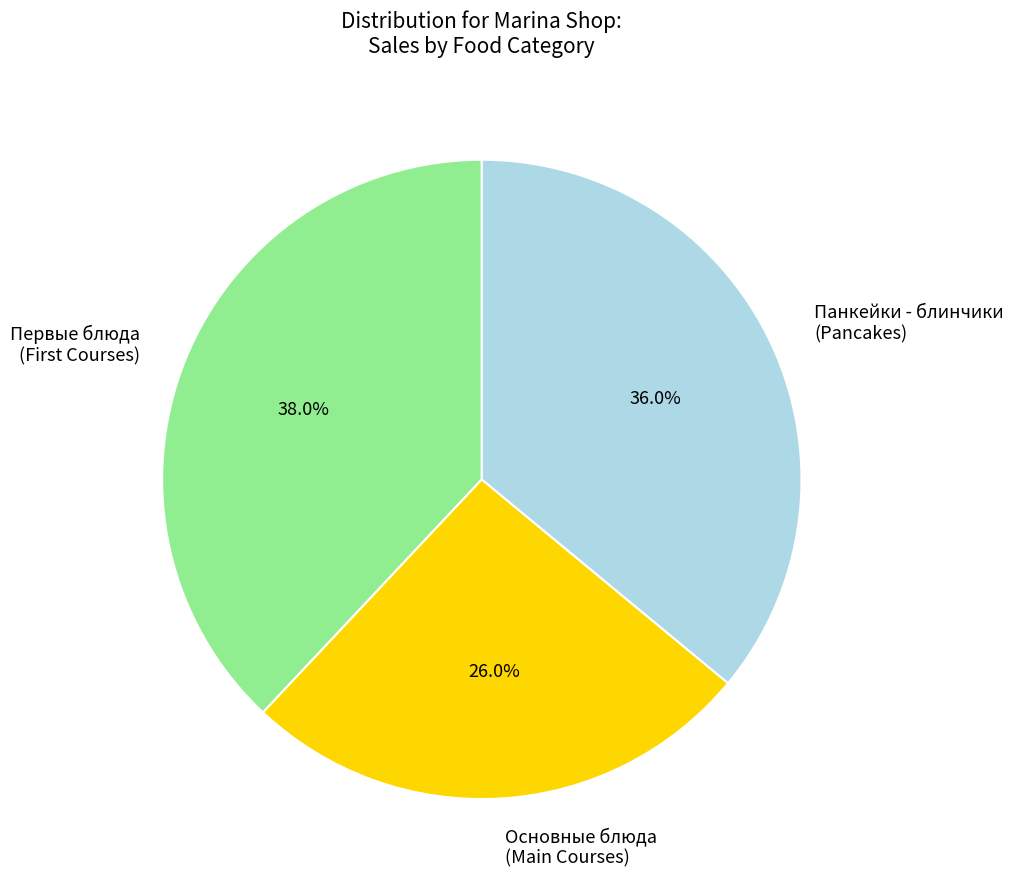

Which category has the biggest portion of the pie?

Первые блюда (First Courses)